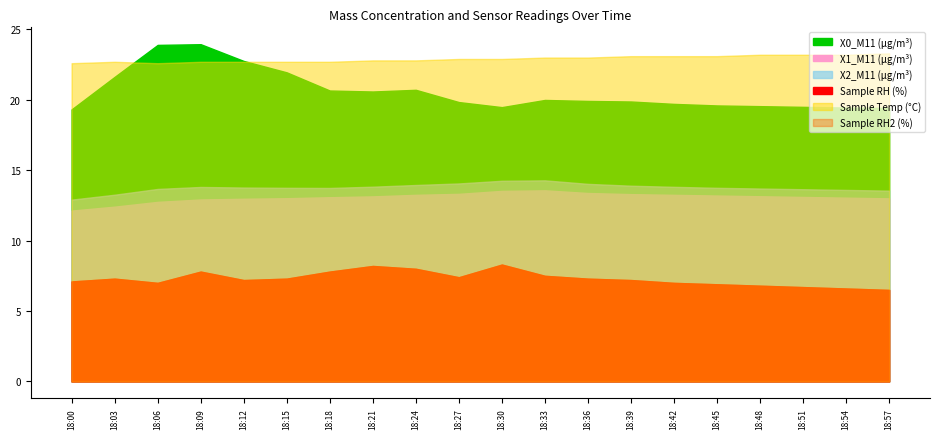

True or false: X2_M11 (μg/m³) and Sample RH2 (%) cross at least once.

False